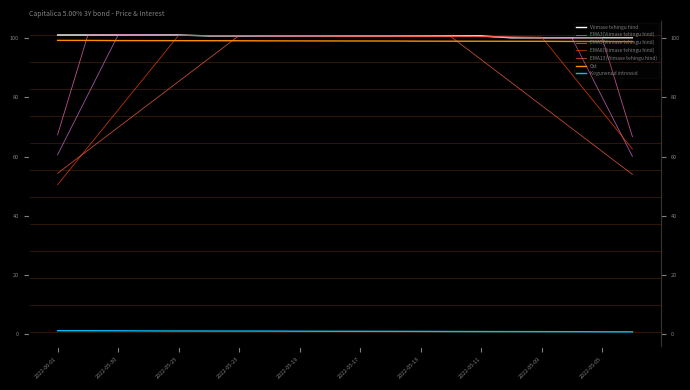

Is this an area chart (filled region under the line)?

No